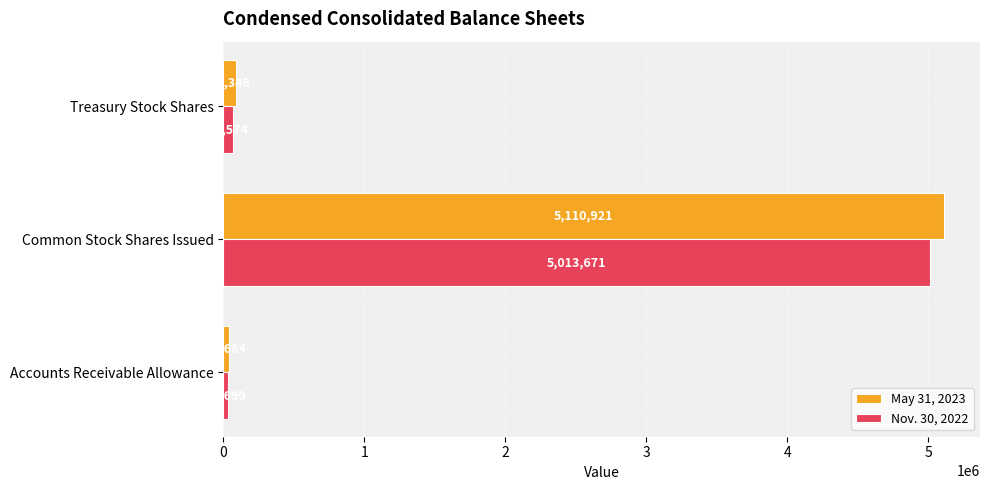

What is the maximum value shown in the chart?

5110921